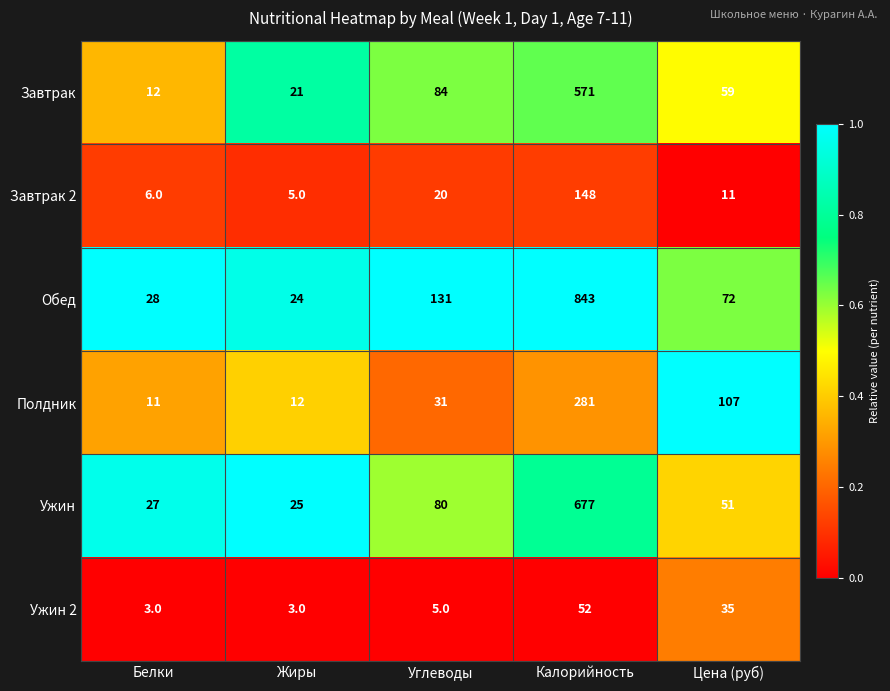

Reading right to left, what are all the values shown in this chart?

Завтрак: 59	571	84	21	12
Завтрак 2: 11	148	20	5	6
Обед: 72	843	131	24	28
Полдник: 107	281	31	12	11
Ужин: 51	677	80	25	27
Ужин 2: 35	52	5	3	3